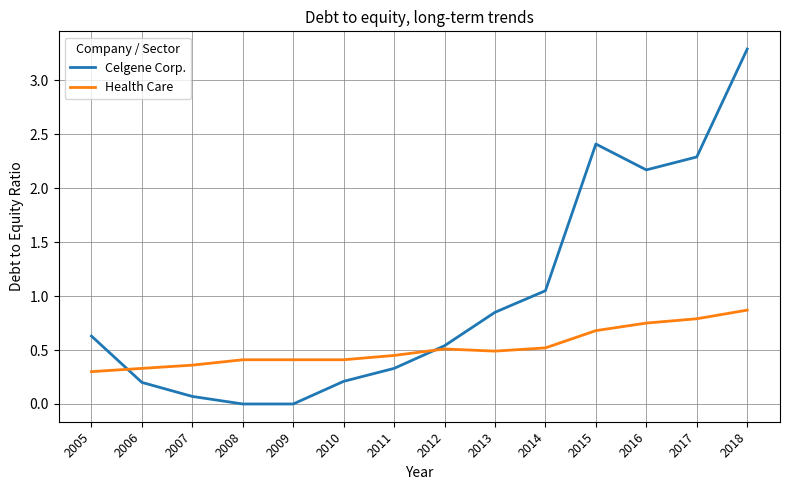

At which label is Celgene Corp. closest to 1?

2014